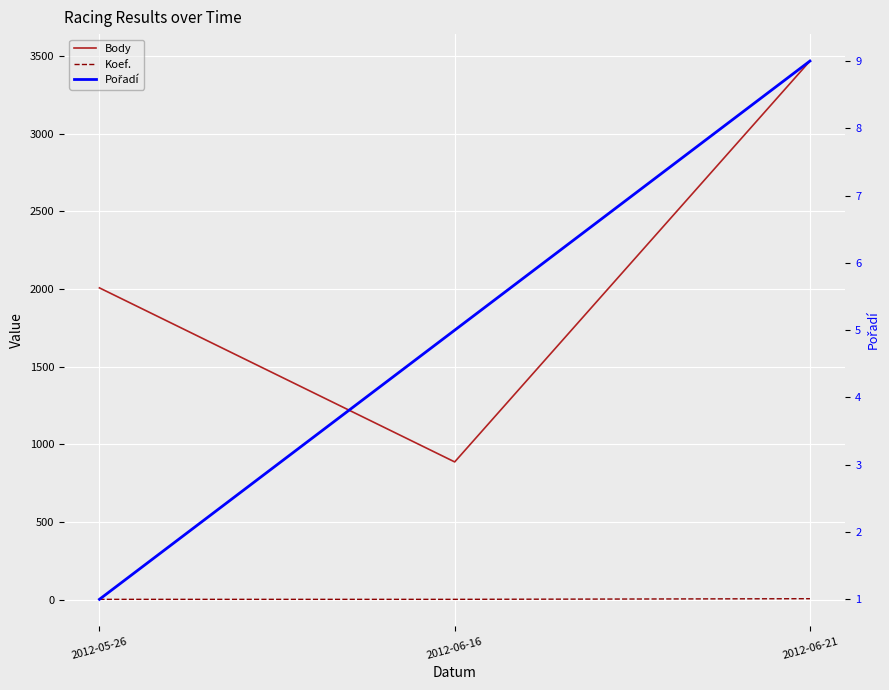

True or false: Pořadí has a value of 5 at 2012-06-16.

True